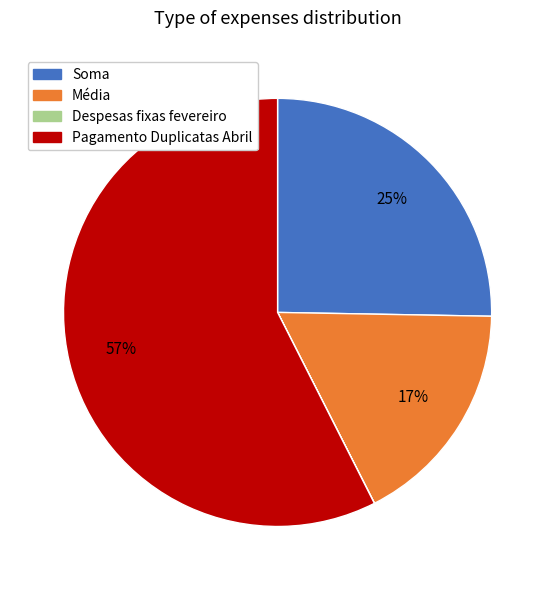

Is it true that Média is 17% of the pie?

True